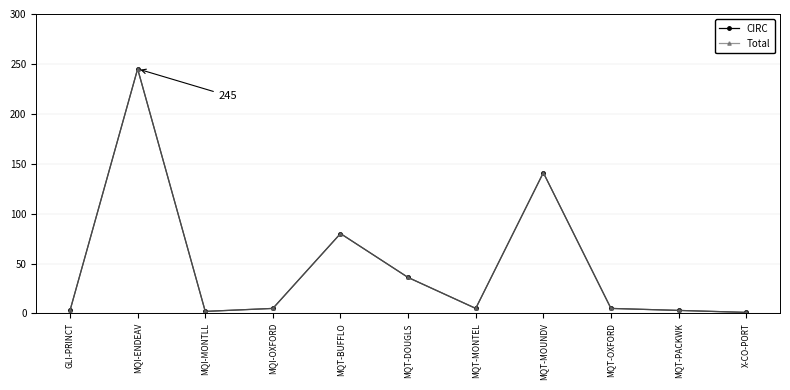

Which category has the lowest value in the Total series?

X-CO-PORT